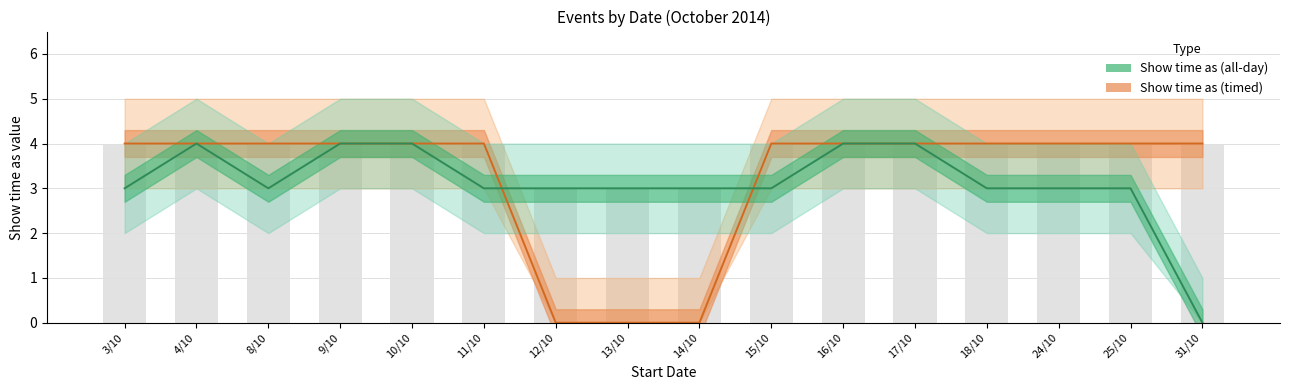

List the series in order of their peak value, highest first.

Show time as (timed), Show time as (all-day)